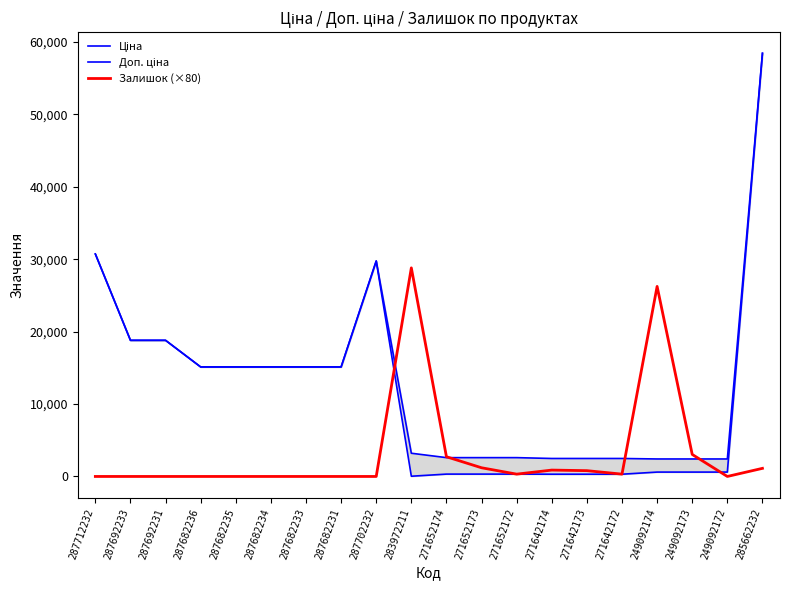

The Залишок (×80) series shows 320.0 at 271652172. True or false?

True